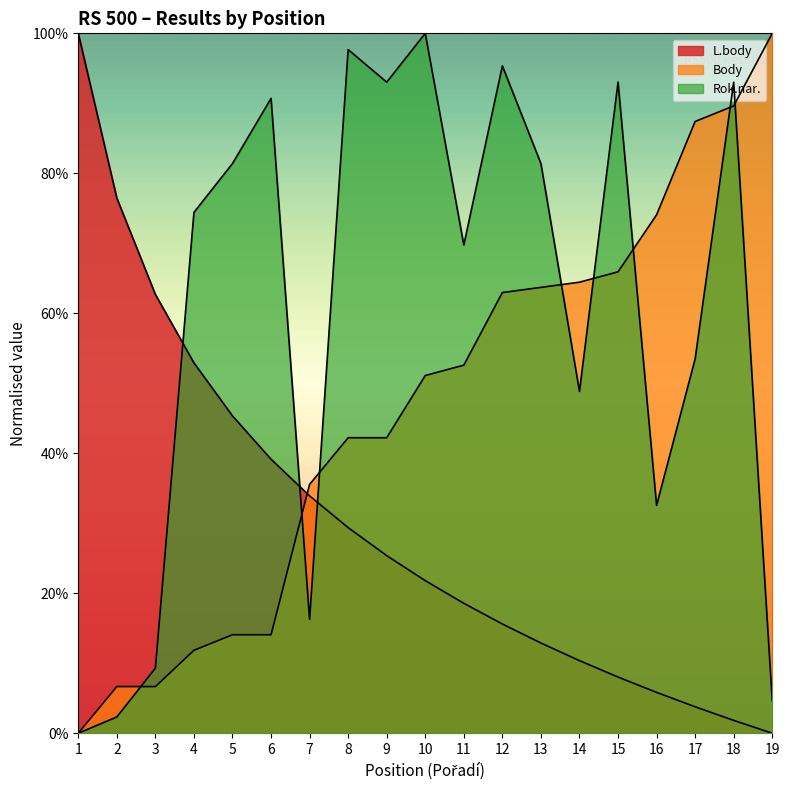

What are all the series names shown in the legend?

L.body, Body, Rok.nar.